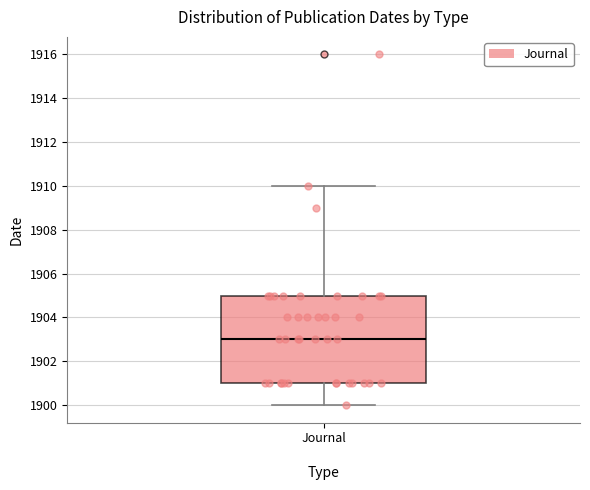

Where does the median line of the box for Journal sit on the y-axis? The values are not printed on the chart, so give them approximately, as read against the axis.

1903